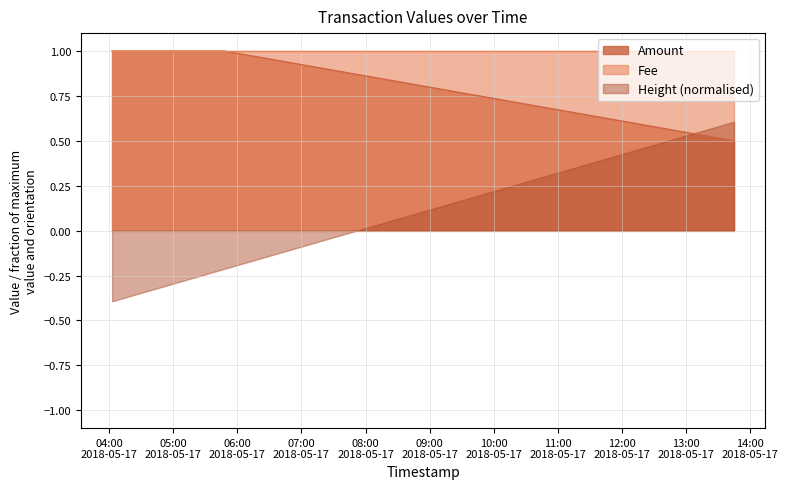

How many data points are less than 1?

1